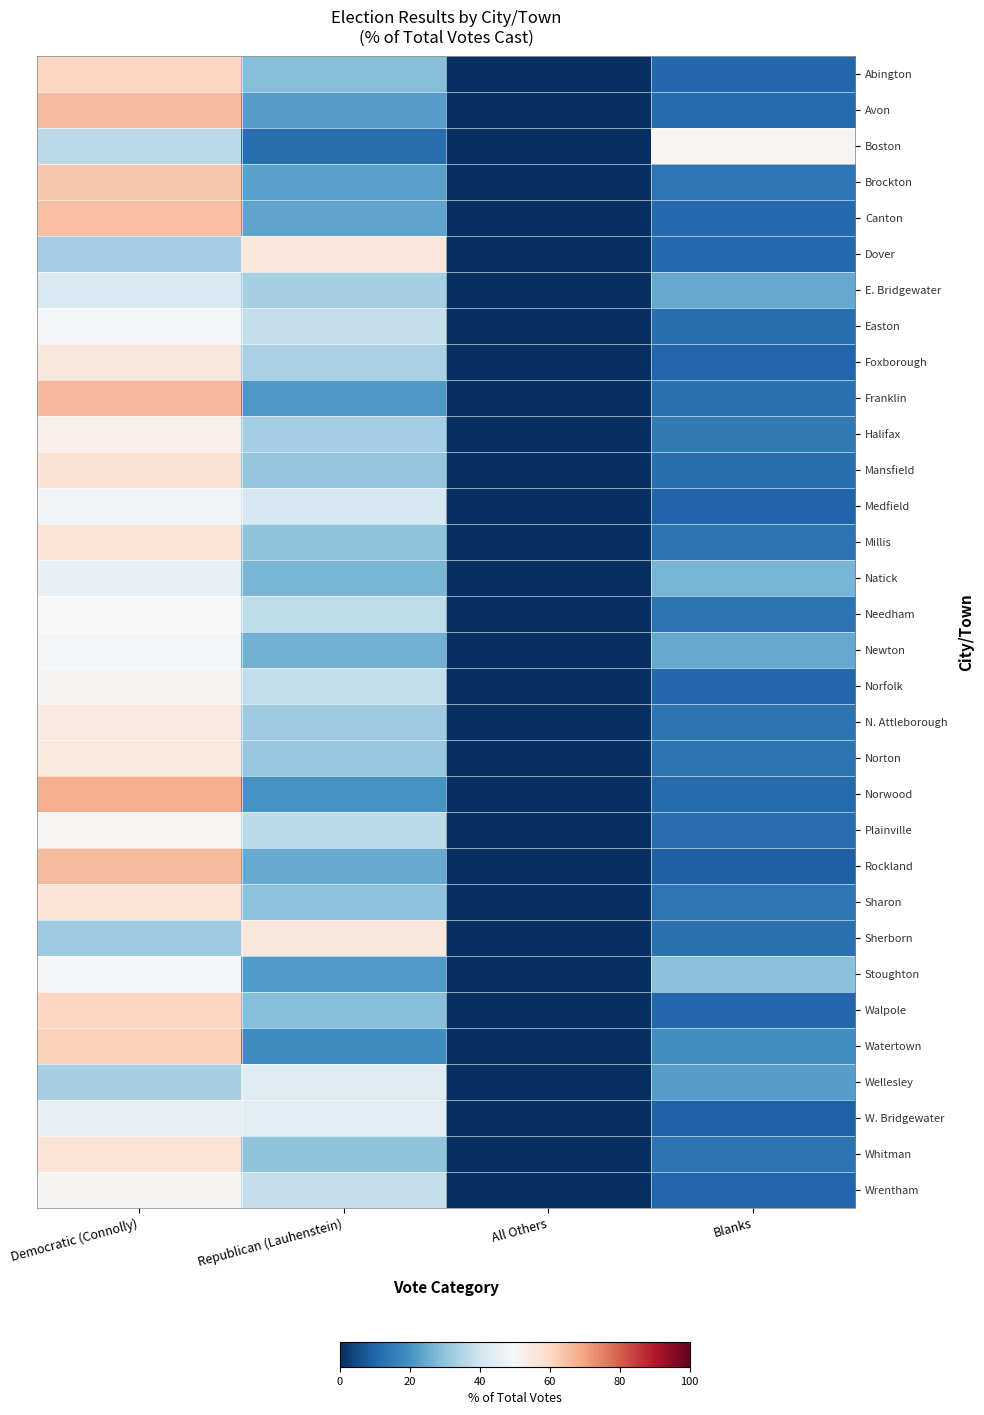

Reading left to right, transcribe all the data shown in this chart.

Abington: Democratic (Connolly)=60.7	Republican (Lauhenstein)=28.6	All Others=0.0	Blanks=10.7
Avon: Democratic (Connolly)=65.7	Republican (Lauhenstein)=22.6	All Others=0.0	Blanks=11.6
Boston: Democratic (Connolly)=36.4	Republican (Lauhenstein)=12.4	All Others=0.0	Blanks=51.1
Brockton: Democratic (Connolly)=63.3	Republican (Lauhenstein)=22.9	All Others=0.0	Blanks=13.8
Canton: Democratic (Connolly)=65.1	Republican (Lauhenstein)=23.6	All Others=0.0	Blanks=11.3
Dover: Democratic (Connolly)=32.7	Republican (Lauhenstein)=56.1	All Others=0.0	Blanks=11.2
E. Bridgewater: Democratic (Connolly)=42.3	Republican (Lauhenstein)=33.3	All Others=0.0	Blanks=24.4
Easton: Democratic (Connolly)=49.6	Republican (Lauhenstein)=37.9	All Others=0.0	Blanks=12.5
Foxborough: Democratic (Connolly)=55.8	Republican (Lauhenstein)=33.7	All Others=0.0	Blanks=10.5
Franklin: Democratic (Connolly)=66.2	Republican (Lauhenstein)=21.1	All Others=0.0	Blanks=12.7
Halifax: Democratic (Connolly)=52.5	Republican (Lauhenstein)=33.0	All Others=0.0	Blanks=14.6
Mansfield: Democratic (Connolly)=57.4	Republican (Lauhenstein)=30.3	All Others=0.0	Blanks=12.3
Medfield: Democratic (Connolly)=48.5	Republican (Lauhenstein)=41.3	All Others=0.0	Blanks=10.1
Millis: Democratic (Connolly)=57.0	Republican (Lauhenstein)=30.0	All Others=0.0	Blanks=13.0
Natick: Democratic (Connolly)=46.3	Republican (Lauhenstein)=27.0	All Others=0.0	Blanks=26.7
Needham: Democratic (Connolly)=49.7	Republican (Lauhenstein)=37.3	All Others=0.0	Blanks=12.9
Newton: Democratic (Connolly)=49.5	Republican (Lauhenstein)=26.0	All Others=0.0	Blanks=24.5
Norfolk: Democratic (Connolly)=51.4	Republican (Lauhenstein)=37.9	All Others=0.0	Blanks=10.7
N. Attleborough: Democratic (Connolly)=54.7	Republican (Lauhenstein)=31.8	All Others=0.0	Blanks=13.5
Norton: Democratic (Connolly)=55.3	Republican (Lauhenstein)=31.1	All Others=0.0	Blanks=13.6
Norwood: Democratic (Connolly)=68.1	Republican (Lauhenstein)=20.2	All Others=0.0	Blanks=11.7
Plainville: Democratic (Connolly)=51.0	Republican (Lauhenstein)=37.0	All Others=0.0	Blanks=11.9
Rockland: Democratic (Connolly)=65.8	Republican (Lauhenstein)=24.9	All Others=0.0	Blanks=9.4
Sharon: Democratic (Connolly)=56.7	Republican (Lauhenstein)=29.5	All Others=0.0	Blanks=13.8
Sherborn: Democratic (Connolly)=31.8	Republican (Lauhenstein)=55.6	All Others=0.0	Blanks=12.6
Stoughton: Democratic (Connolly)=49.2	Republican (Lauhenstein)=21.5	All Others=0.0	Blanks=29.3
Walpole: Democratic (Connolly)=60.4	Republican (Lauhenstein)=28.6	All Others=0.0	Blanks=10.9
Watertown: Democratic (Connolly)=61.9	Republican (Lauhenstein)=18.8	All Others=0.0	Blanks=19.2
Wellesley: Democratic (Connolly)=33.4	Republican (Lauhenstein)=44.1	All Others=0.0	Blanks=22.4
W. Bridgewater: Democratic (Connolly)=46.0	Republican (Lauhenstein)=44.5	All Others=0.0	Blanks=9.5
Whitman: Democratic (Connolly)=56.9	Republican (Lauhenstein)=30.1	All Others=0.0	Blanks=13.0
Wrentham: Democratic (Connolly)=51.2	Republican (Lauhenstein)=38.3	All Others=0.0	Blanks=10.5